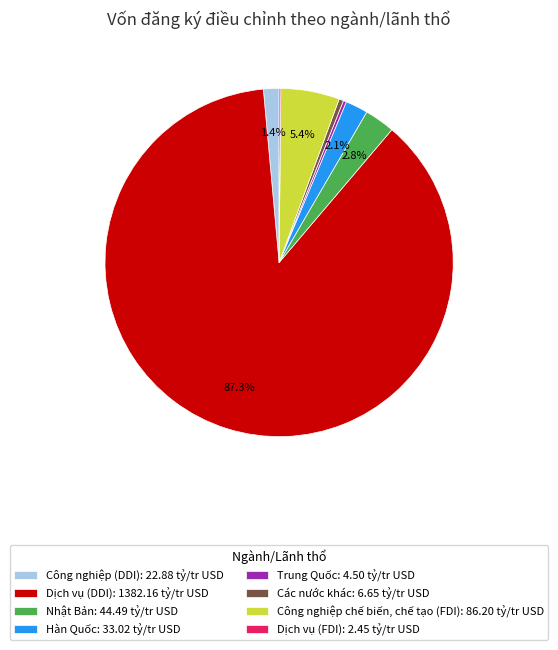

Does Dịch vụ (DDI): 1382.16 tỷ/tr USD represent more than half of the total?

Yes